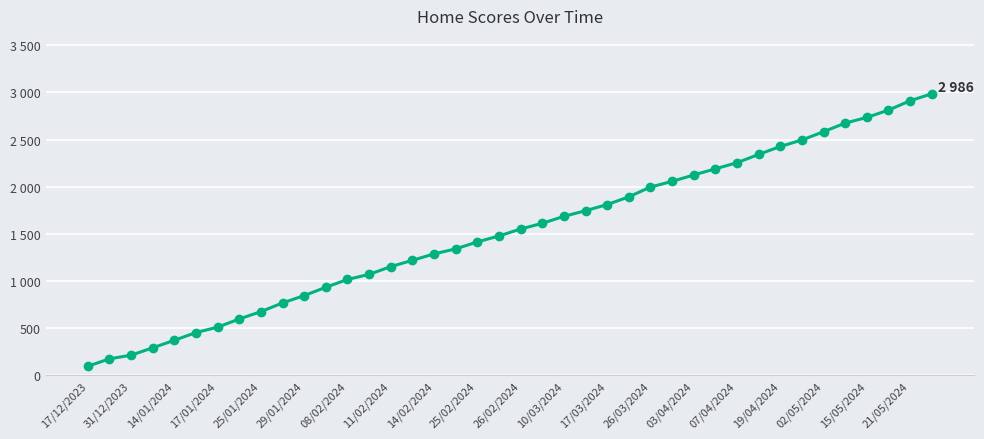

What is the sum of all values?

60815